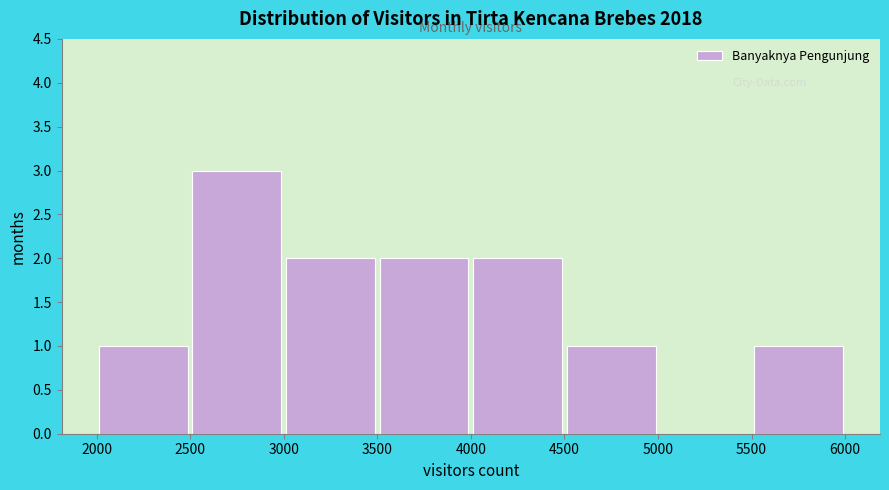

Reading left to right, transcribe this chart: for each bar, give the range it covers on the x-axis and its height. The values are not printed on the chart, so give them approximately, as read against the axis.

2000 to 2500: 1
2500 to 3000: 3
3000 to 3500: 2
3500 to 4000: 2
4000 to 4500: 2
4500 to 5000: 1
5000 to 5500: 0
5500 to 6000: 1